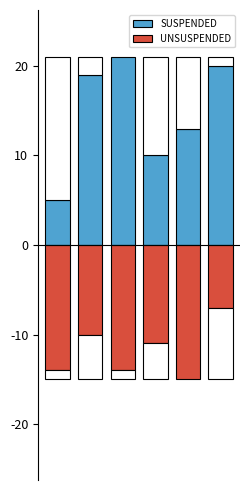

What is the sum of all SUSPENDED values?

88